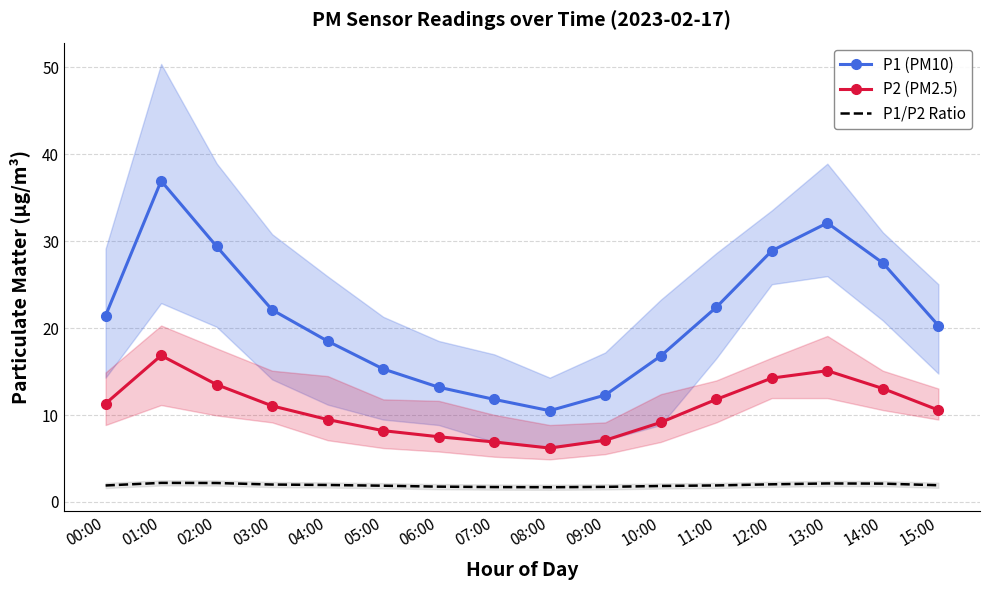

How many series are shown in this chart?

3